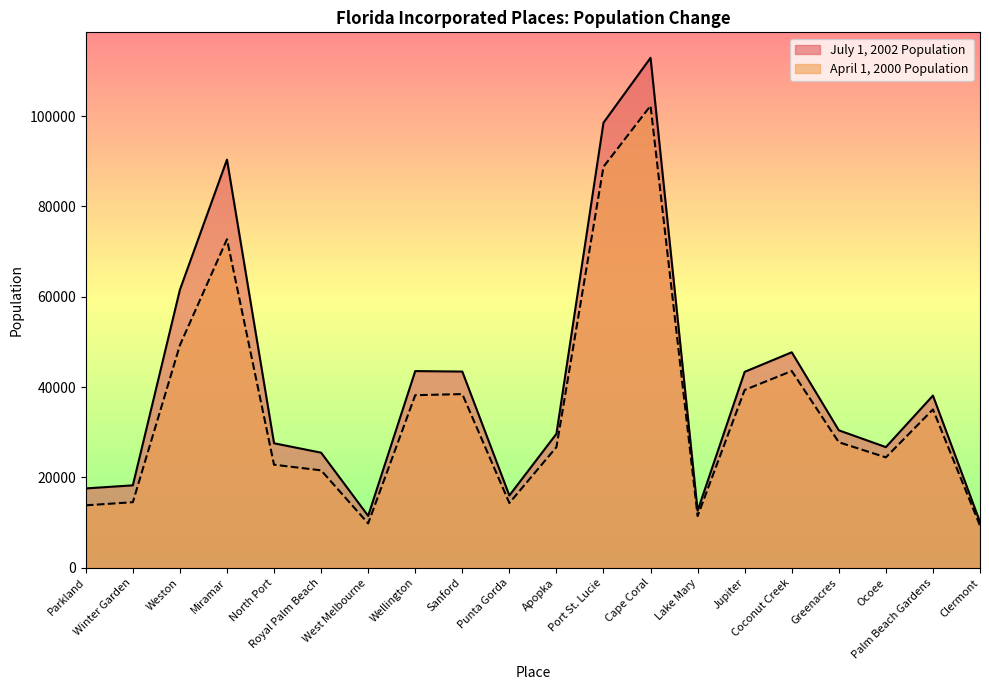

What is the average value of the July 1, 2002 Population series?

40279